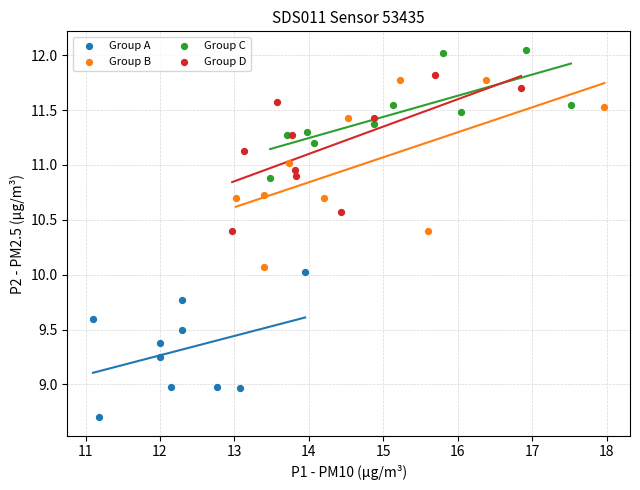

Which series has the largest Y range (max minus min)?

Group B